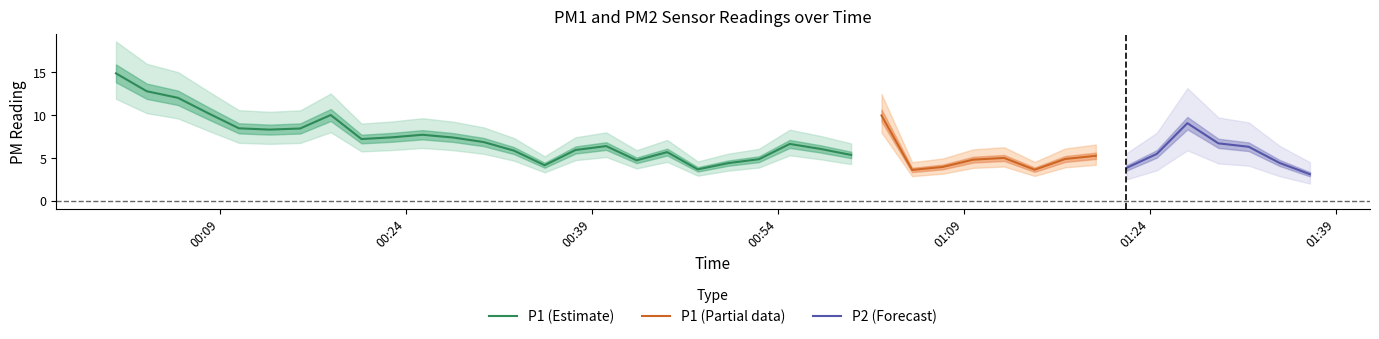

What is the lowest value of the P1 (Estimate) series?

3.7